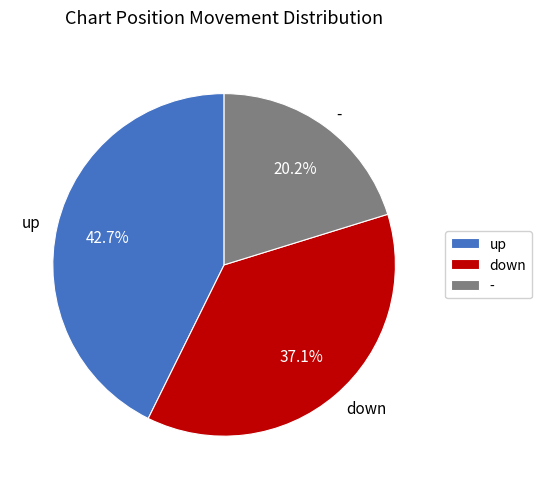

What is the smallest slice in the pie chart?

-